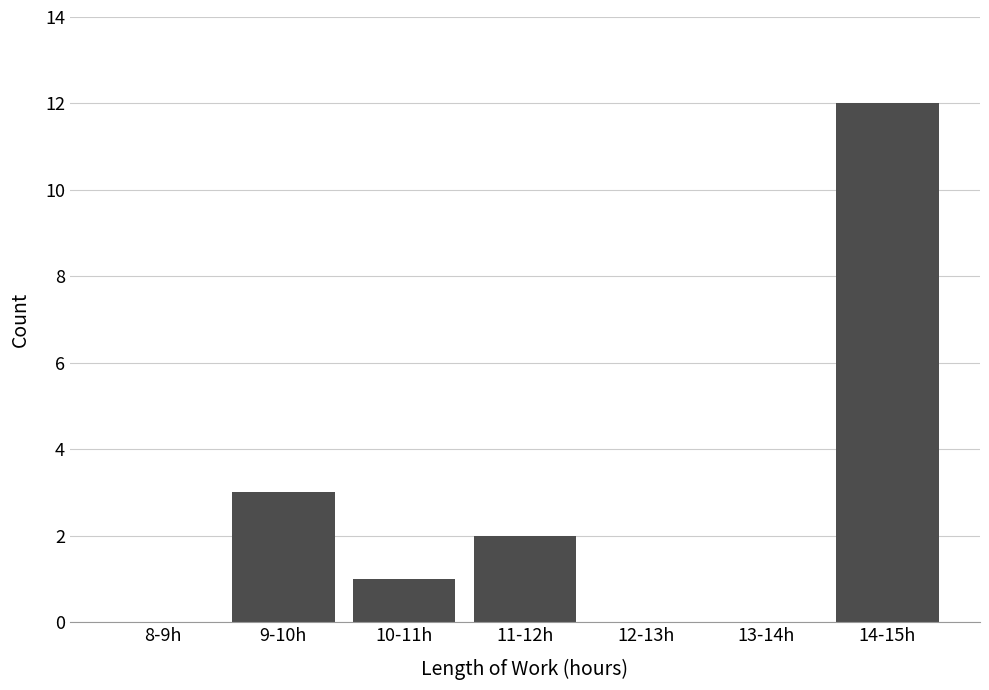

Reading right to left, transcribe all the data shown in this chart.

14-15h=12	13-14h=0	12-13h=0	11-12h=2	10-11h=1	9-10h=3	8-9h=0